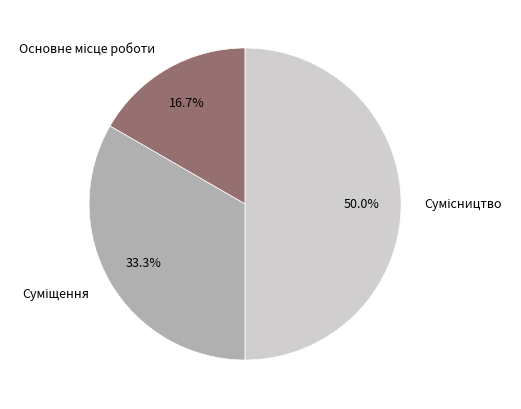

What is the largest slice in the pie chart?

Сумісництво